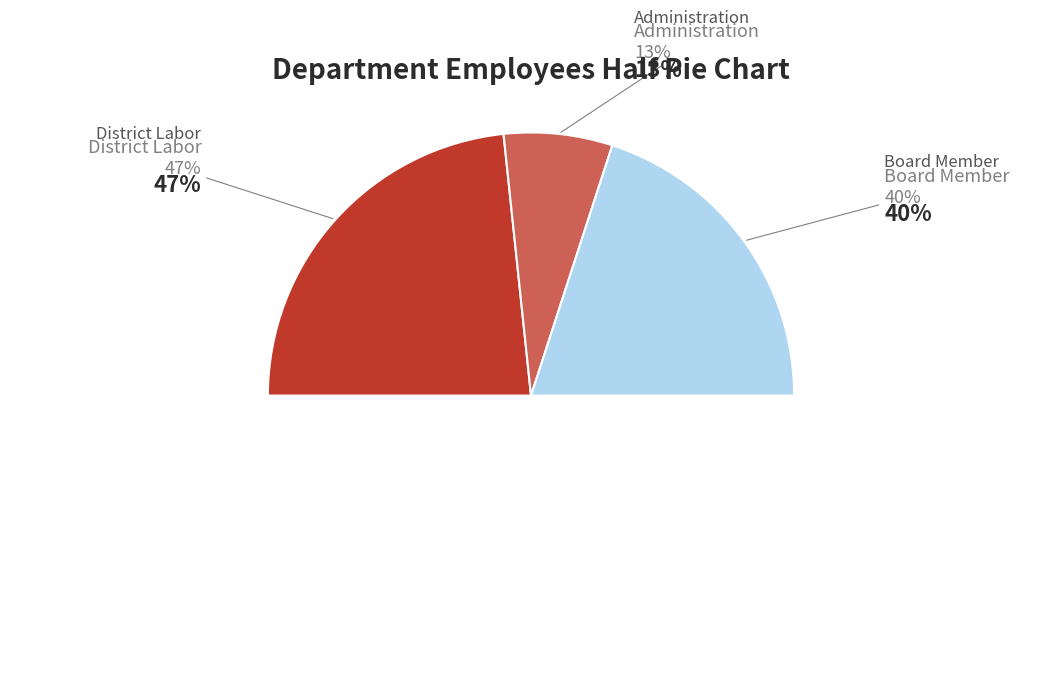

To the nearest percent, what is the average slice percentage?

33%